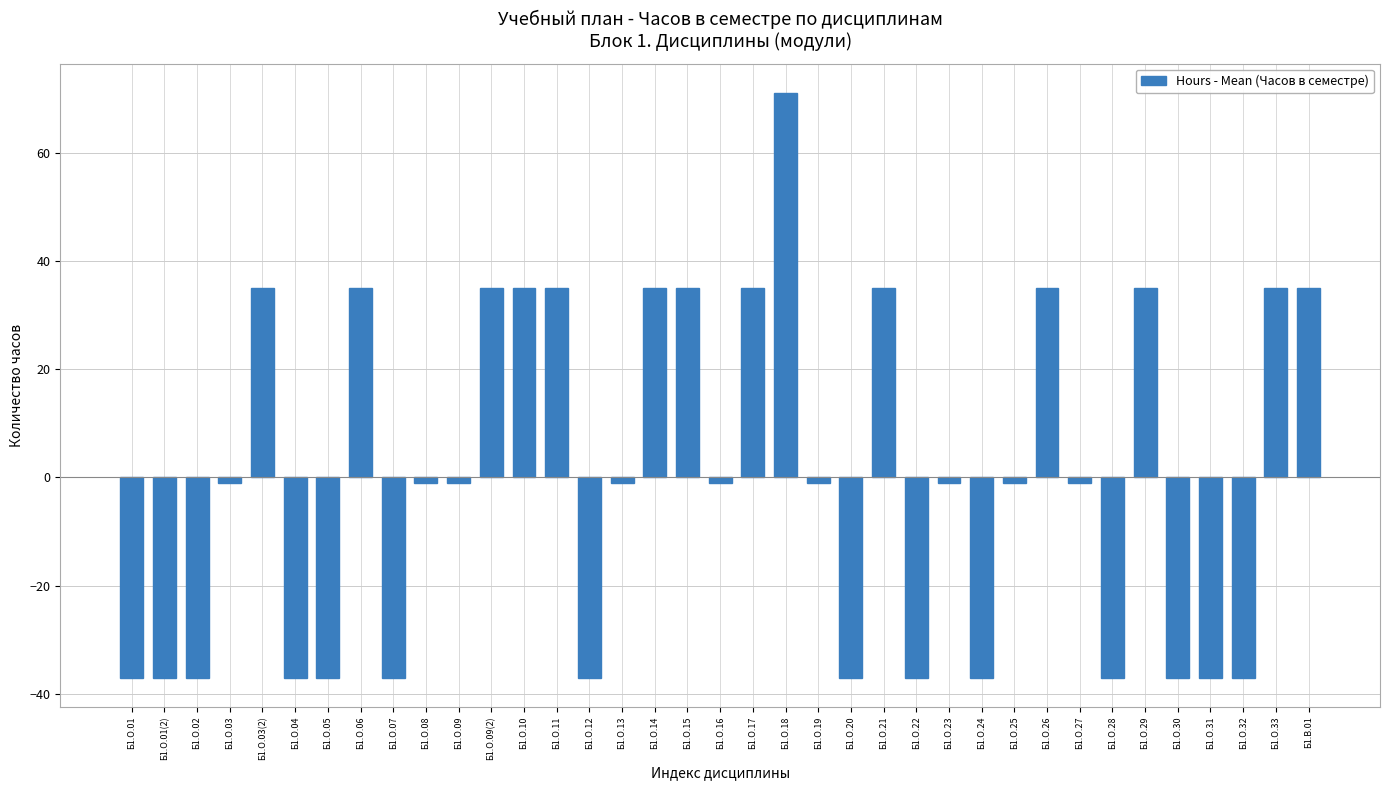

True or false: the data shows -24.6 at Б1.О.32.

False